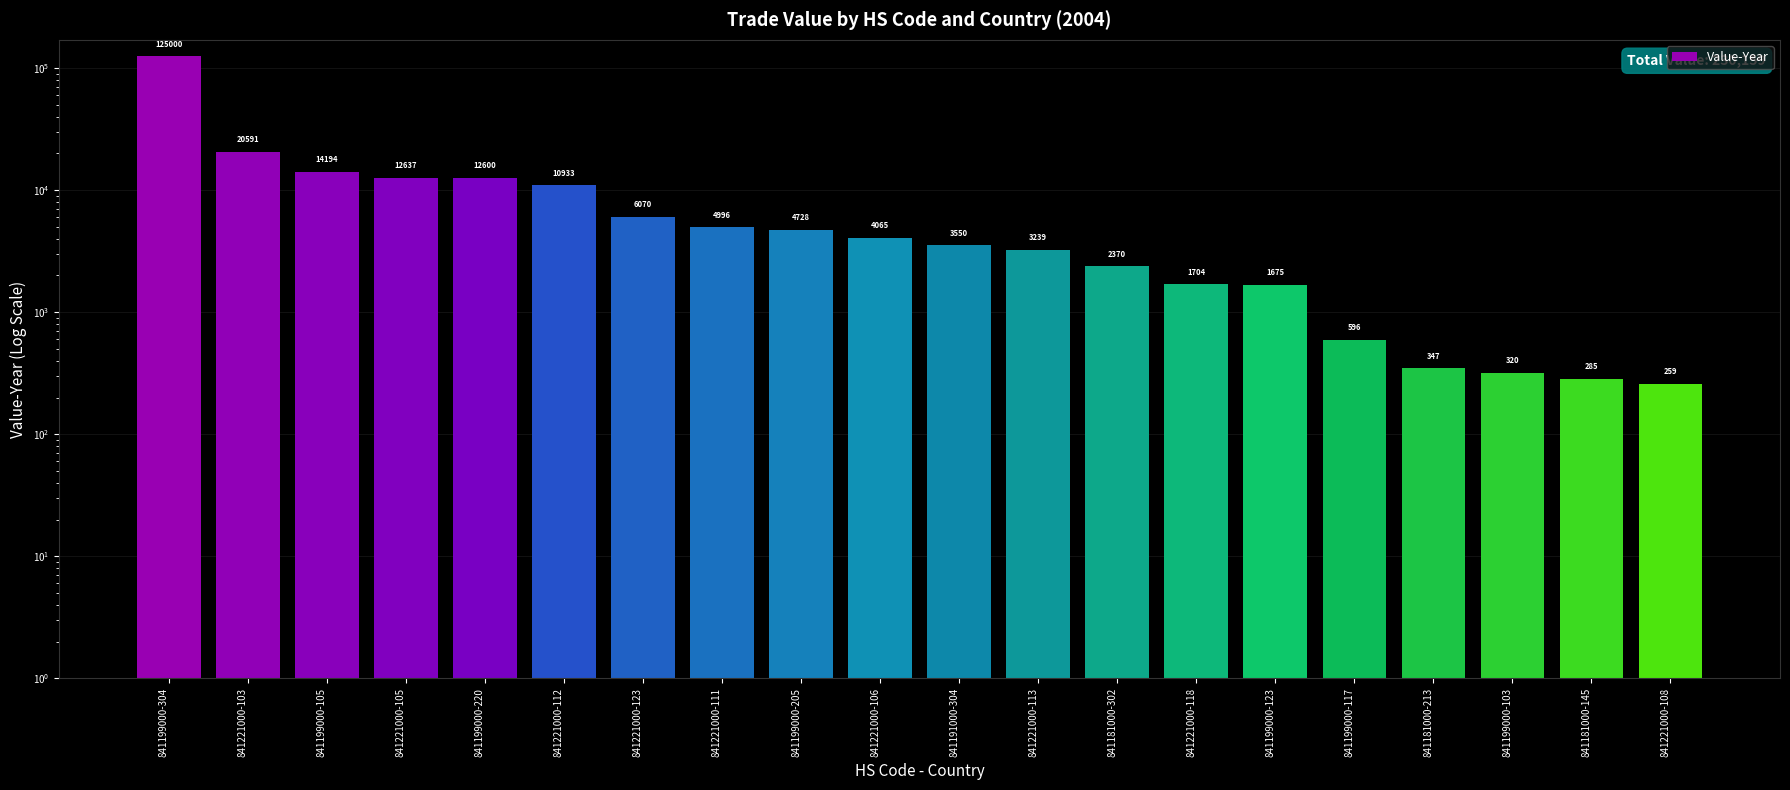

What position from the left is 841199000-304?

1